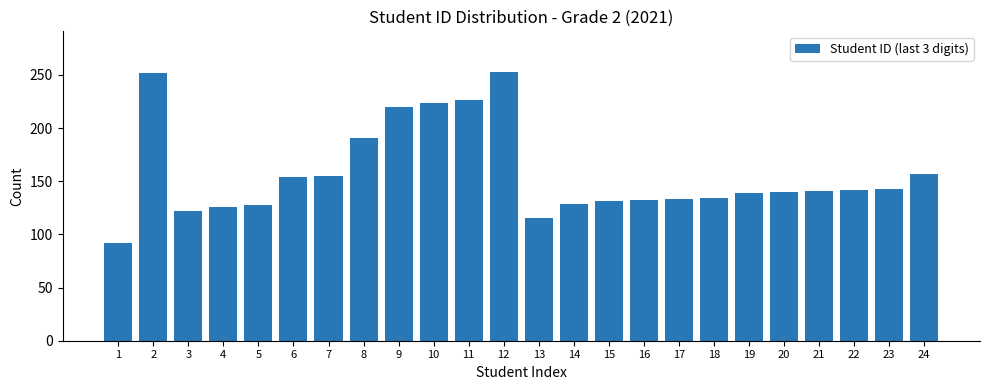

What is the maximum value shown in the chart?

253